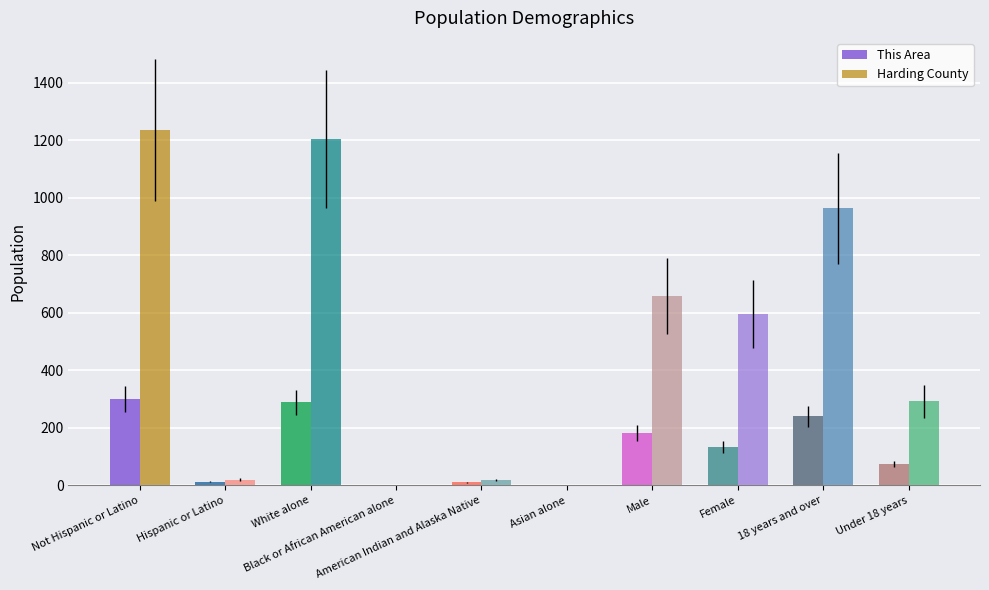

Read the Harding County value at Black or African American alone.

1